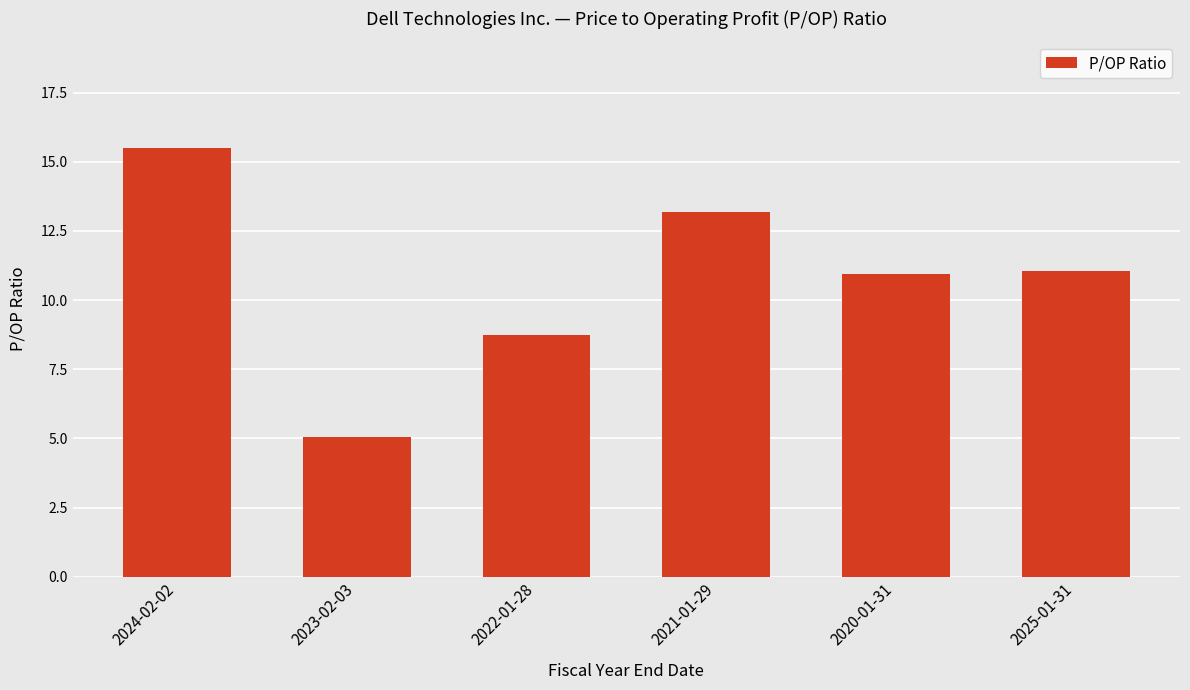

What is the average value?

10.7